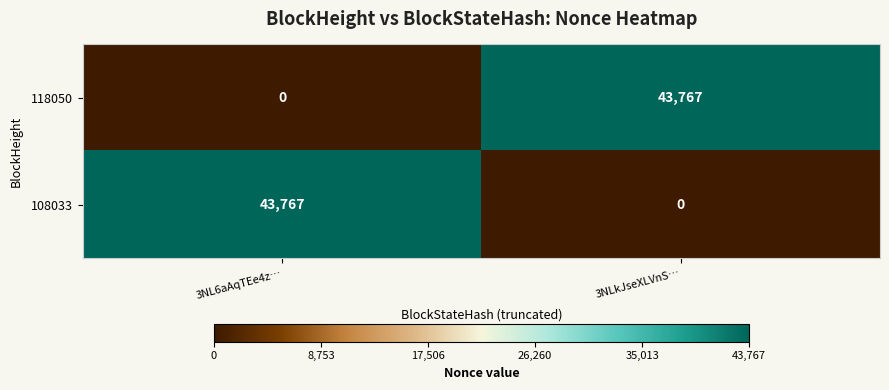

Reading left to right, extract all data points from this chart.

118050: 3NL6aAqTEe4z…=0	3NLkJseXLVnS…=43767
108033: 3NL6aAqTEe4z…=43767	3NLkJseXLVnS…=0